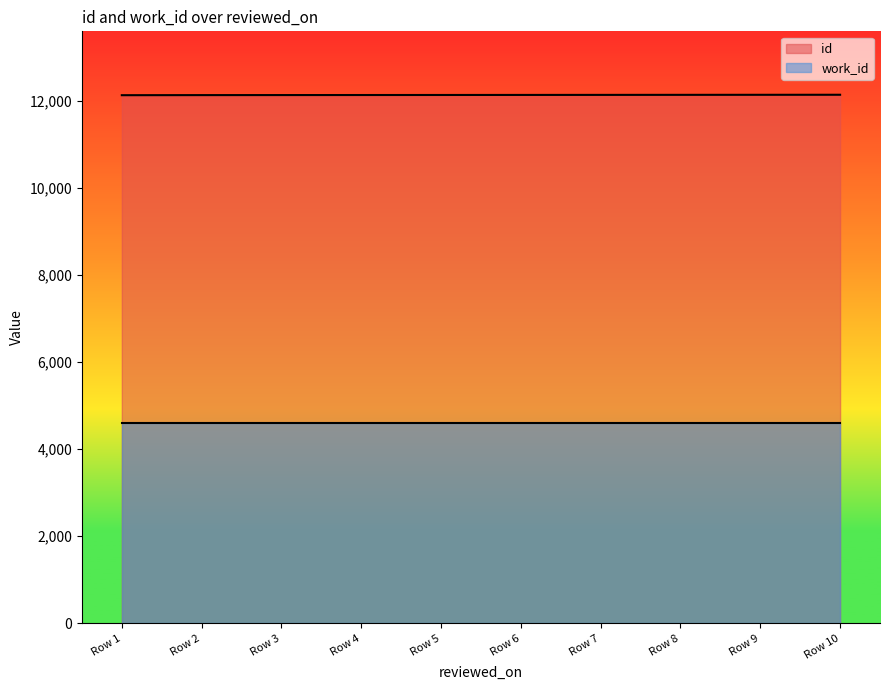

How many distinct data groups are displayed?

2